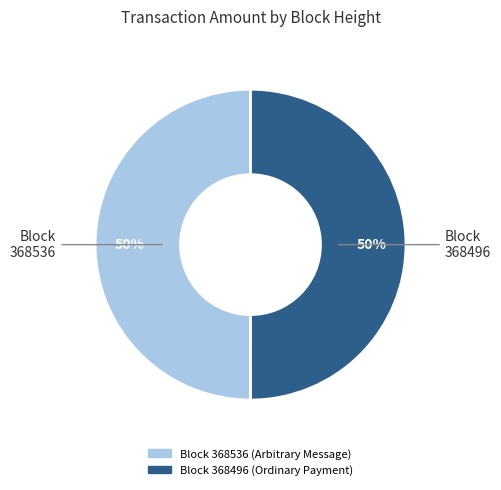

To the nearest percent, what is the average slice percentage?

50%